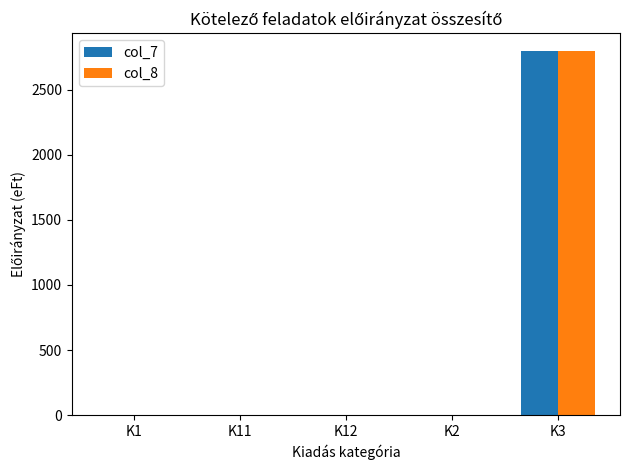

The value of col_7 at K11 is 0. True or false?

True